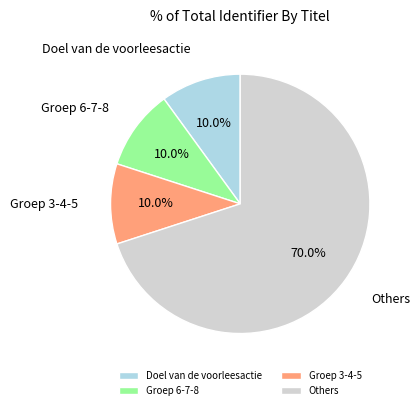

What is the ratio of the value at Others to the value at Doel van de voorleesactie?

7.0